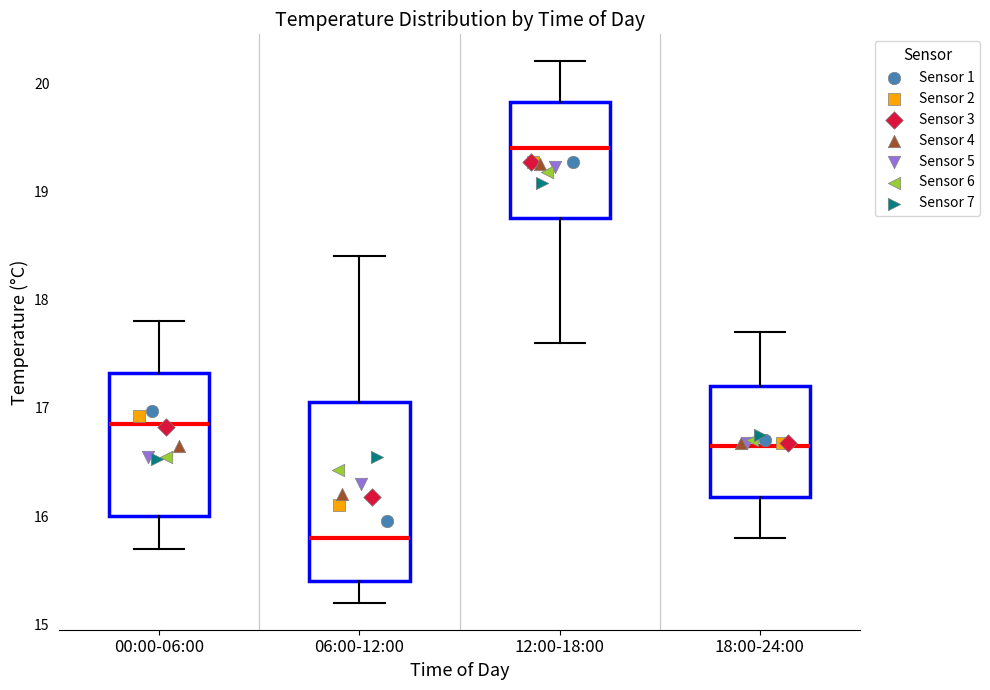

Reading left to right, read every box against the y-axis: the position of its median line, the range the box covers, and the ends of its whiskers. The values are not printed on the chart, so give them approximately, as read against the axis.

00:00-06:00: median 16.9, box 16.0 to 17.3, whiskers 15.7 to 17.8
06:00-12:00: median 15.8, box 15.4 to 17.1, whiskers 15.2 to 18.4
12:00-18:00: median 19.4, box 18.8 to 19.8, whiskers 17.6 to 20.2
18:00-24:00: median 16.7, box 16.2 to 17.2, whiskers 15.8 to 17.7